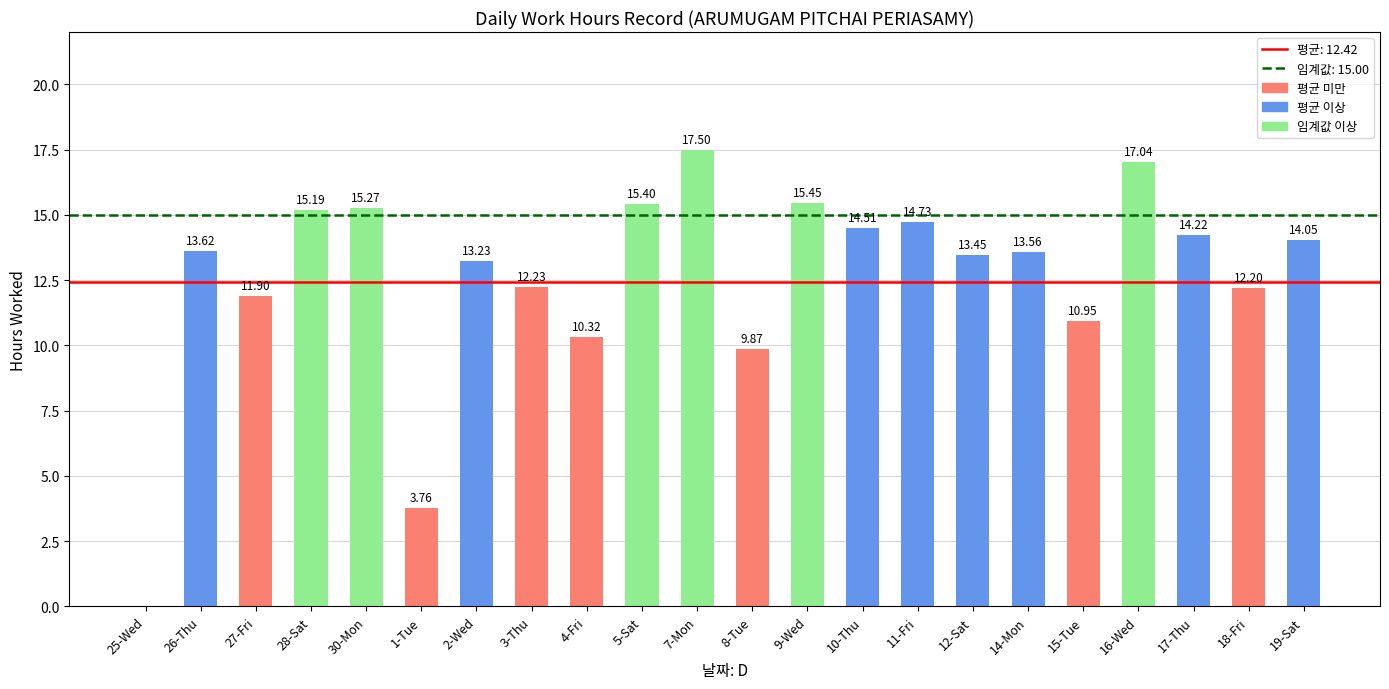

What is the change in value from 27-Fri to 16-Wed?

+5.1